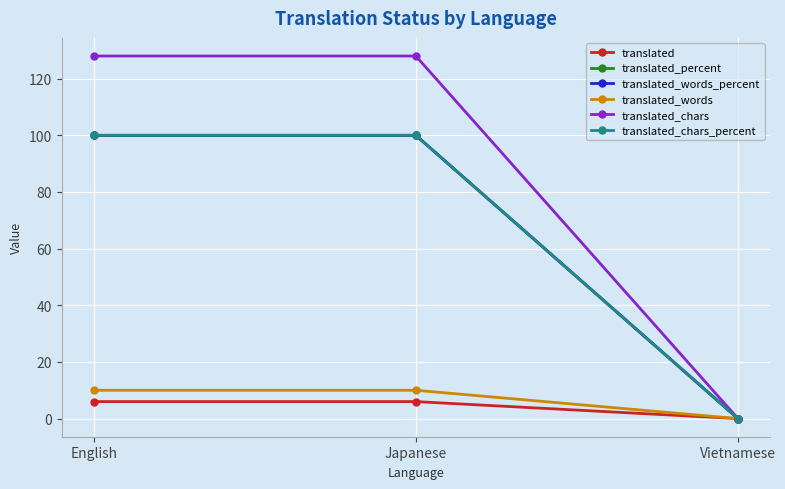

At Vietnamese, list the series in order from smallest to largest.

translated, translated_percent, translated_words_percent, translated_words, translated_chars, translated_chars_percent